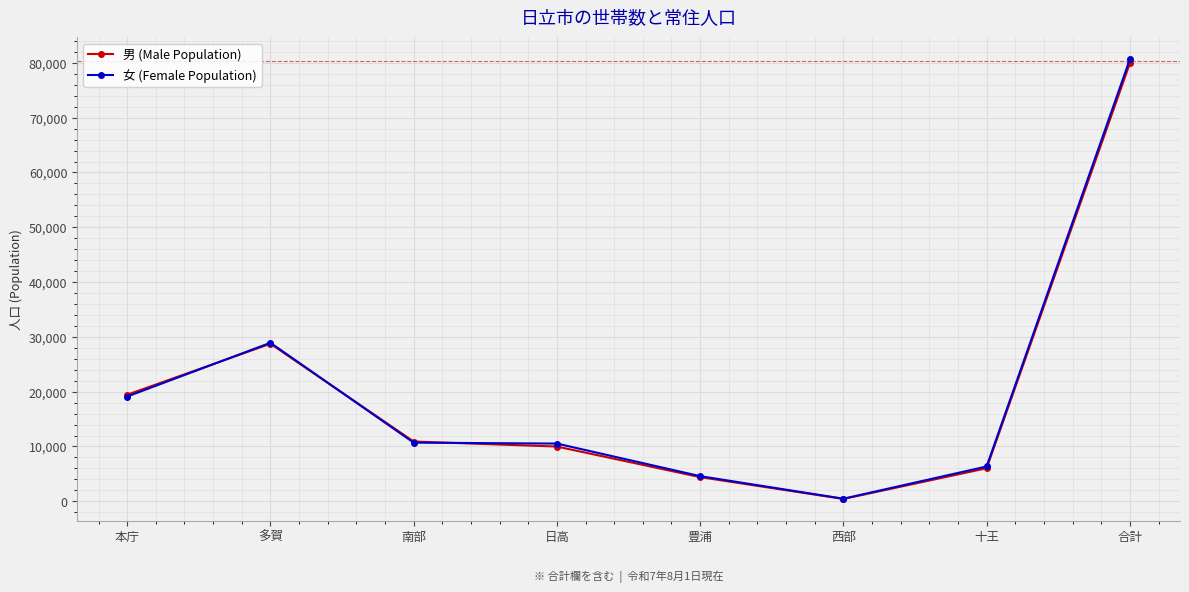

At how many categories does at least one series exceed 48657?

1